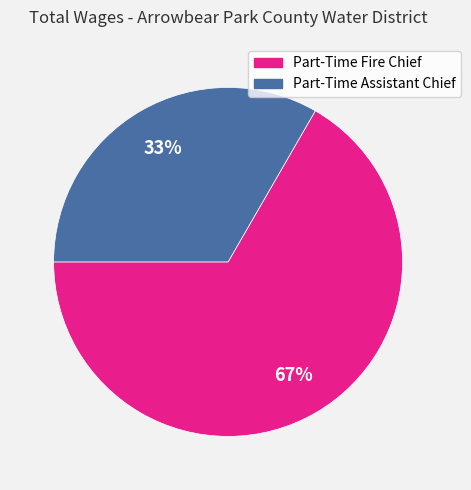

To the nearest percent, what percentage of the pie is Part-Time Fire Chief?

67%